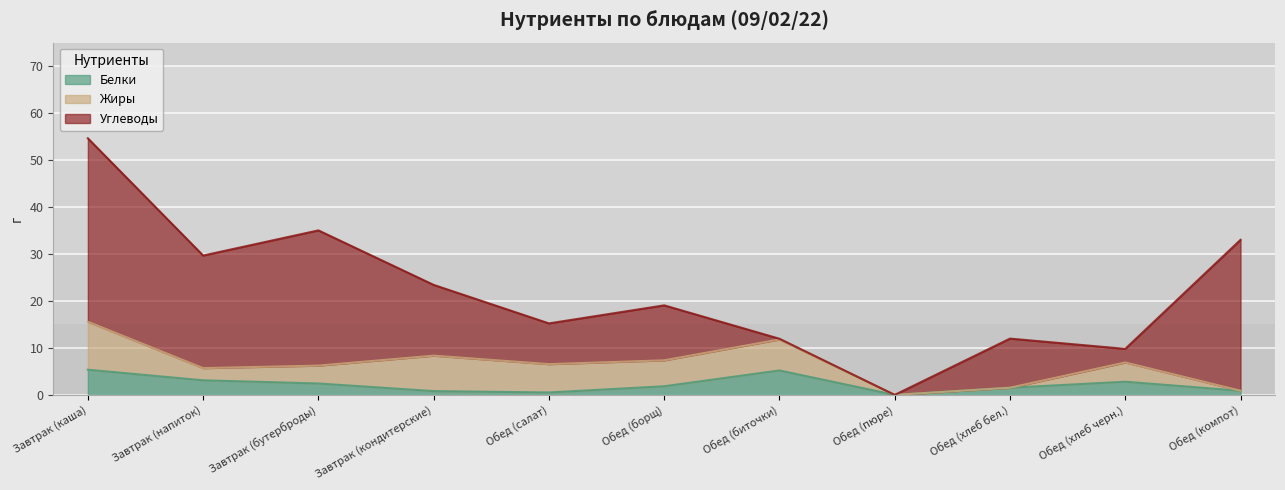

What position from the left is Обед (салат)?

5